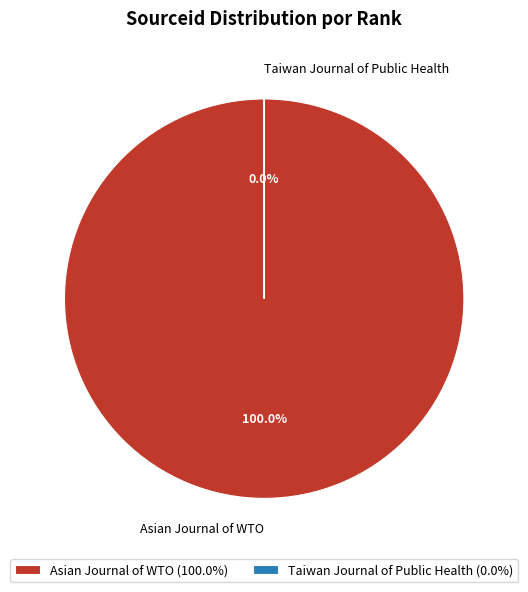

Does Asian Journal of WTO represent more than half of the total?

Yes